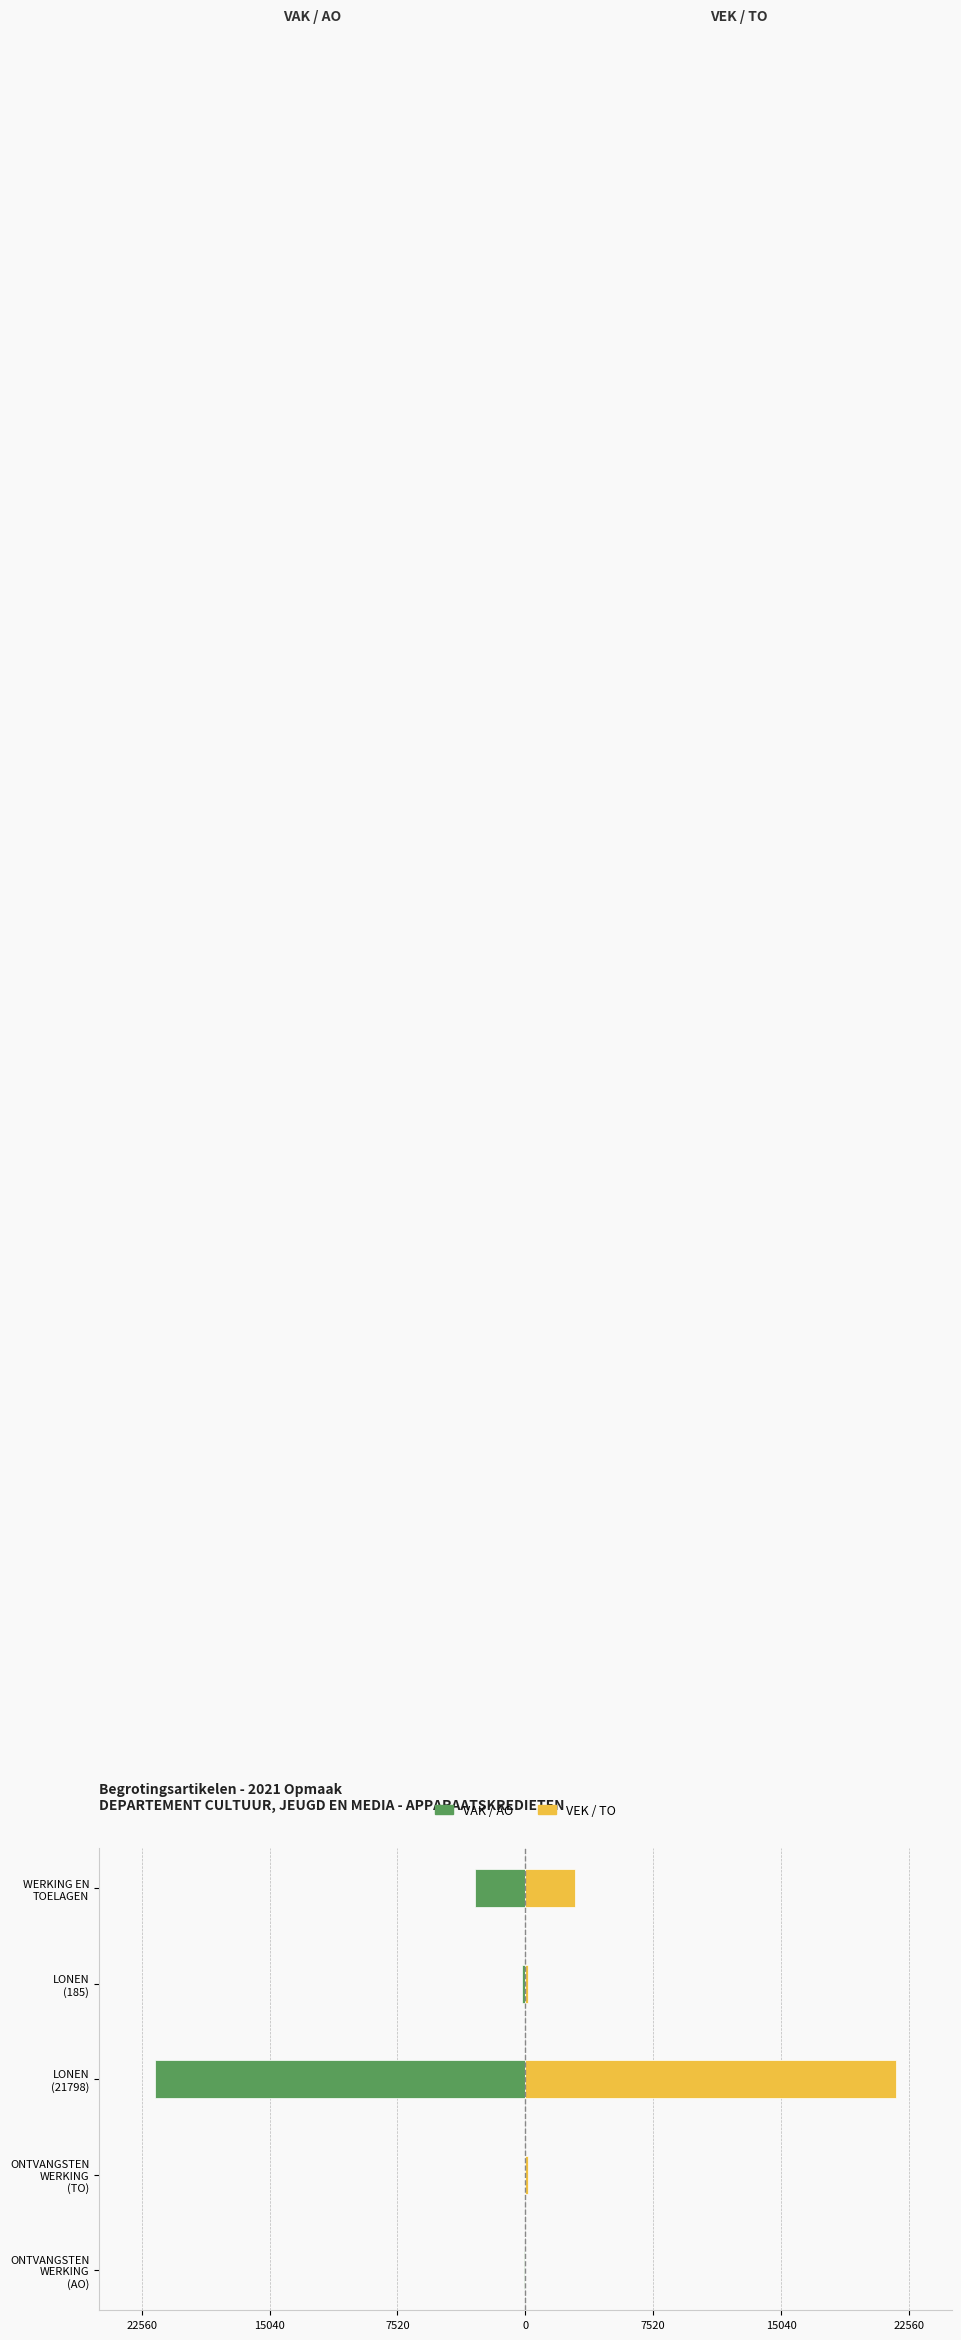

What is the maximum value shown in the chart?

21798